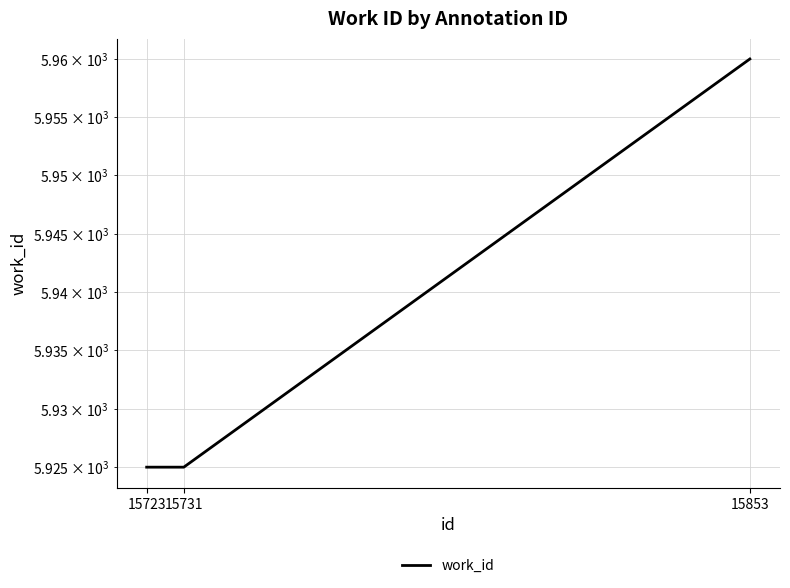

Rank the categories by value from highest to lowest.

15853, 15723, 15731